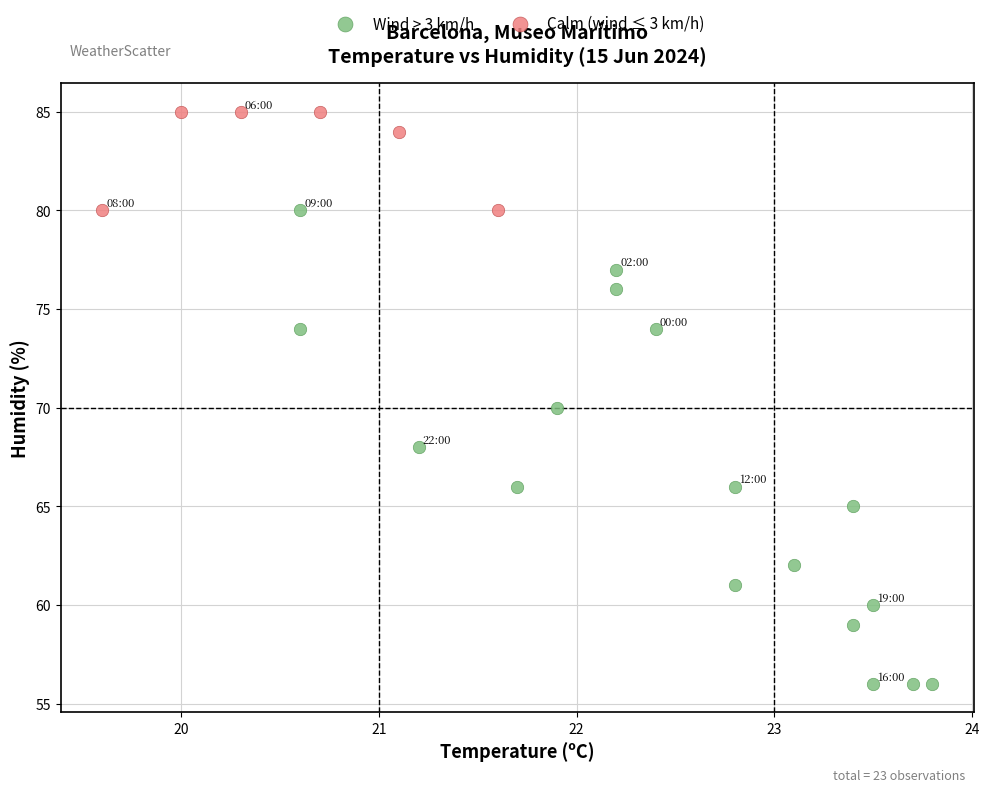

What are all the series names shown in the legend?

Wind > 3 km/h, Calm (wind ≤ 3 km/h)